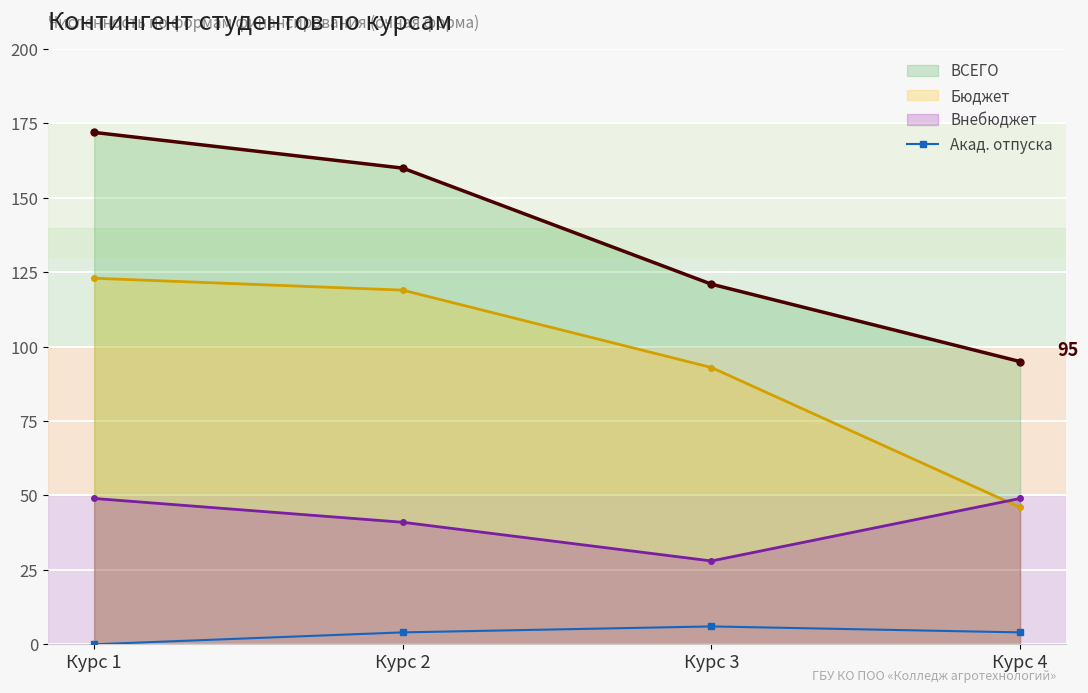

Rank the series at Курс 2 from lowest to highest value.

Акад. отпуска, Внебюджет, Бюджет, ВСЕГО